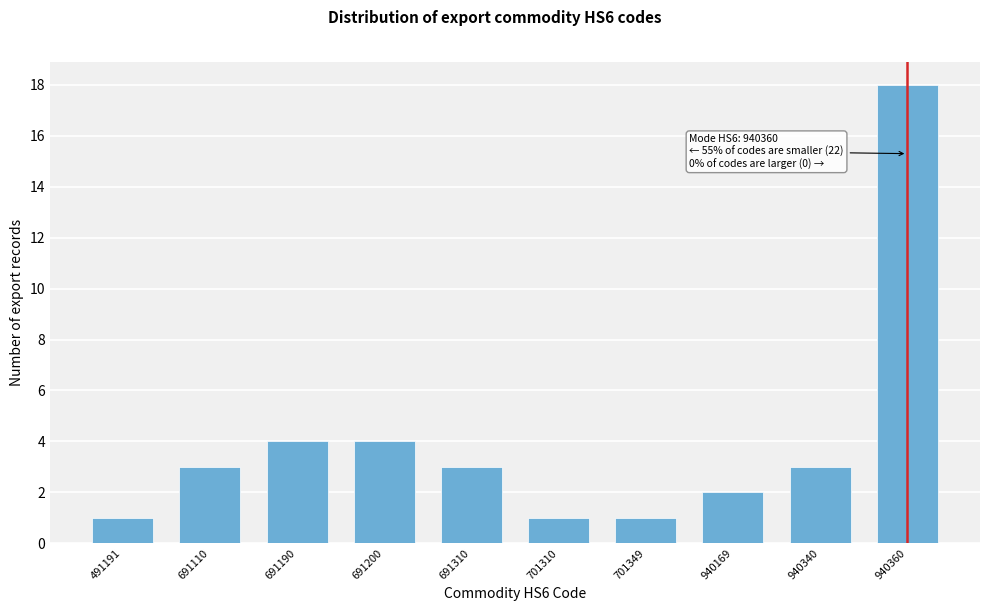

Reading right to left, transcribe all the data shown in this chart.

18	3	2	1	1	3	4	4	3	1